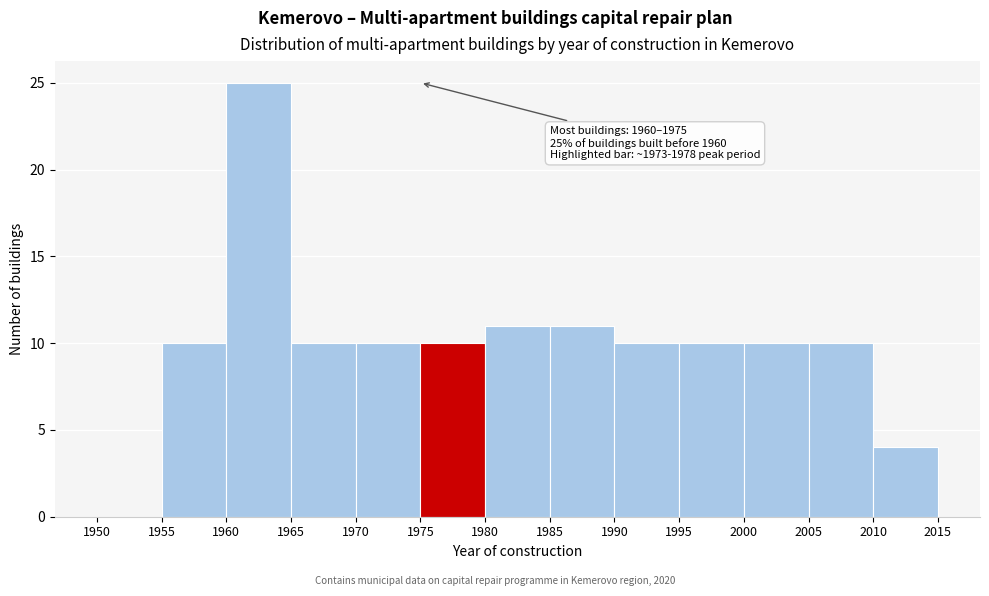

Over which range of the x-axis is the bar tallest?

1960 to 1965